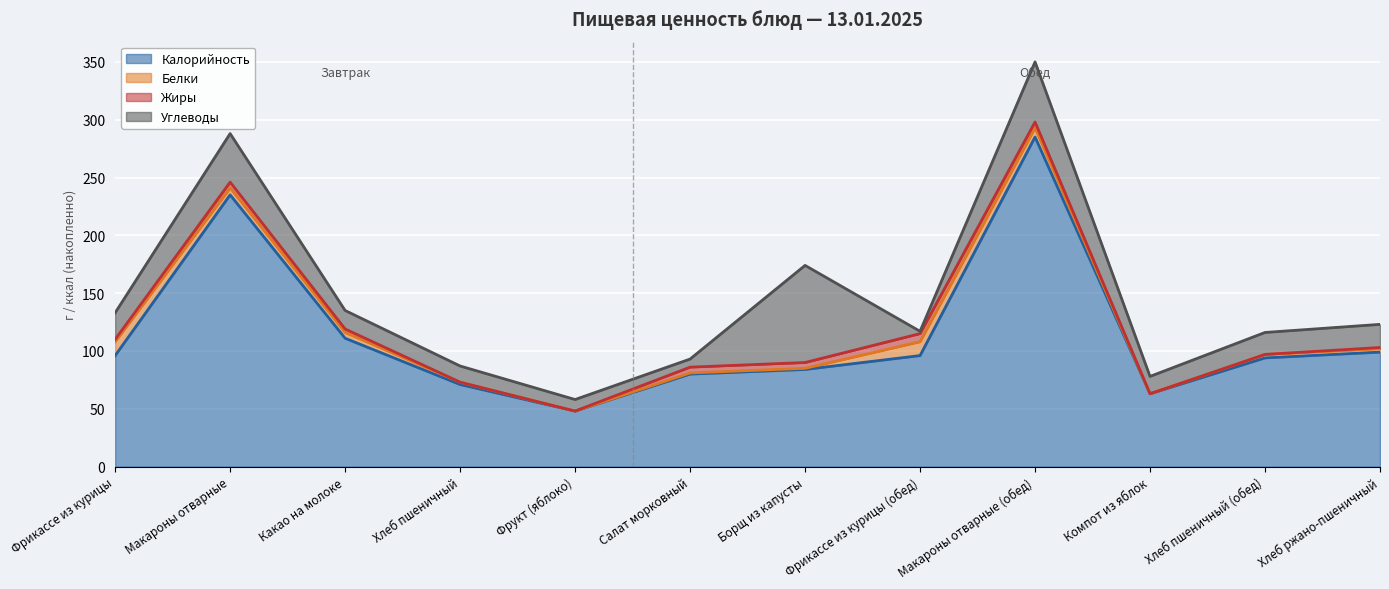

What is the label of the 10th point from the right?

Какао на молоке